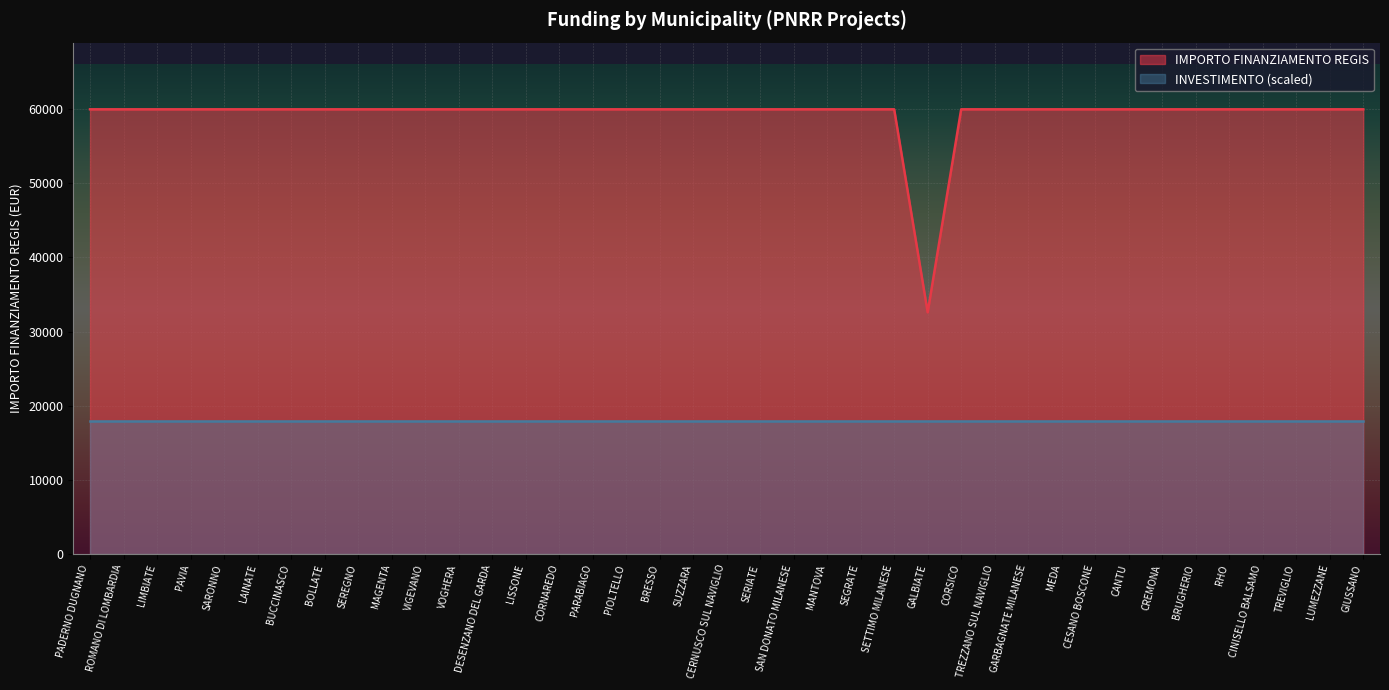

Rank the categories by value from highest to lowest.

PADERNO DUGNANO, ROMANO DI LOMBARDIA, LIMBIATE, PAVIA, SARONNO, LAINATE, BUCCINASCO, BOLLATE, SEREGNO, MAGENTA, VIGEVANO, VOGHERA, DESENZANO DEL GARDA, LISSONE, CORNAREDO, PARABIAGO, PIOLTELLO, BRESSO, SUZZARA, CERNUSCO SUL NAVIGLIO, SERIATE, SAN DONATO MILANESE, MANTOVA, SEGRATE, SETTIMO MILANESE, CORSICO, TREZZANO SUL NAVIGLIO, GARBAGNATE MILANESE, MEDA, CESANO BOSCONE, CANTU, CREMONA, BRUGHERIO, RHO, CINISELLO BALSAMO, TREVIGLIO, LUMEZZANE, GIUSSANO, GALBIATE